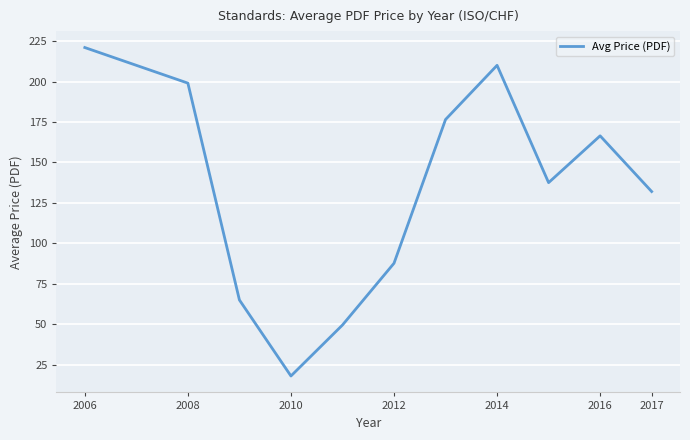

What is the difference between the maximum and minimum values?

203.0